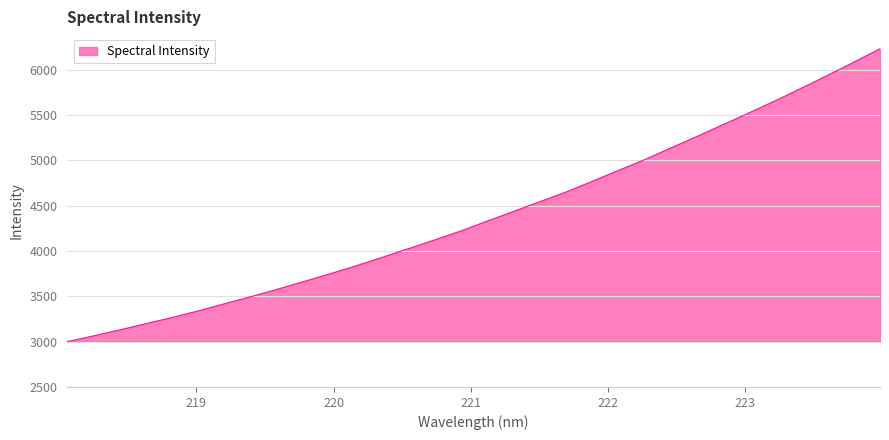

What is the difference between the maximum and minimum values?

3230.2